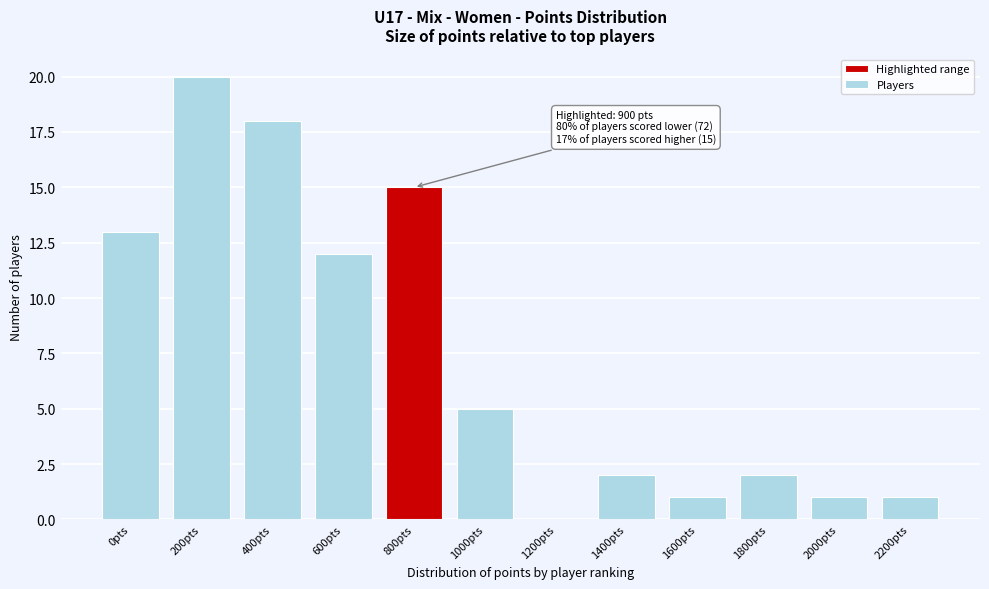

Reading left to right, list all the values displayed in this chart.

0pts=13	200pts=20	400pts=18	600pts=12	800pts=15	1000pts=5	1200pts=0	1400pts=2	1600pts=1	1800pts=2	2000pts=1	2200pts=1